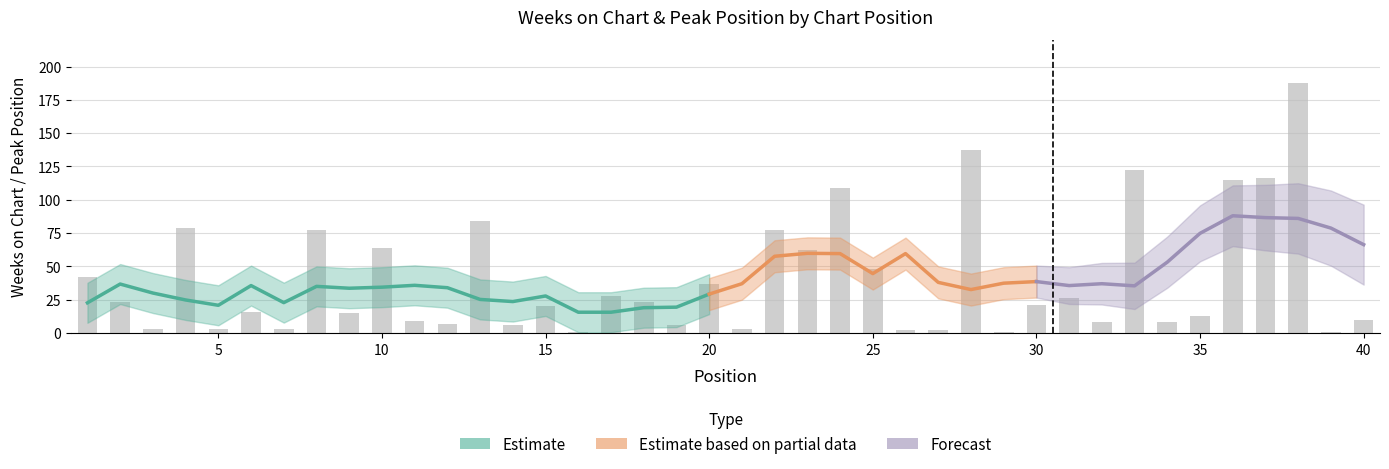

What is the difference between the second highest and second lowest values?

136